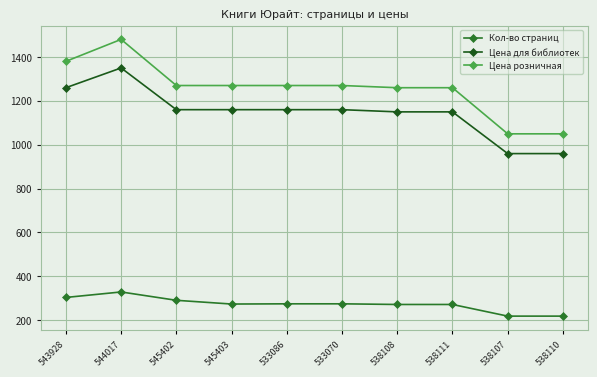

True or false: Кол-во страниц and Цена розничная intersect in this chart.

False